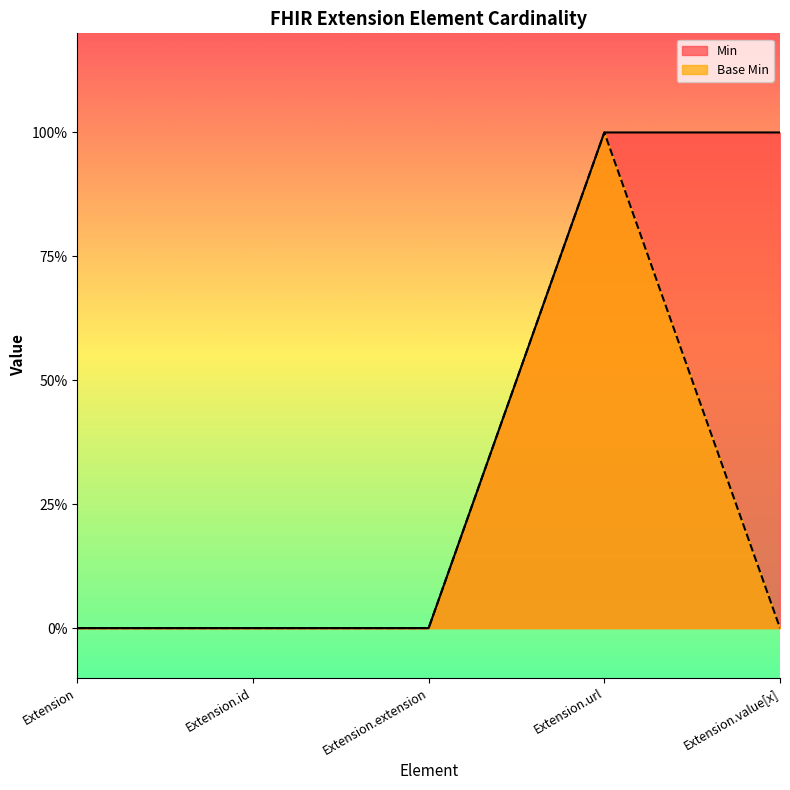

True or false: Min and Base Min intersect in this chart.

False